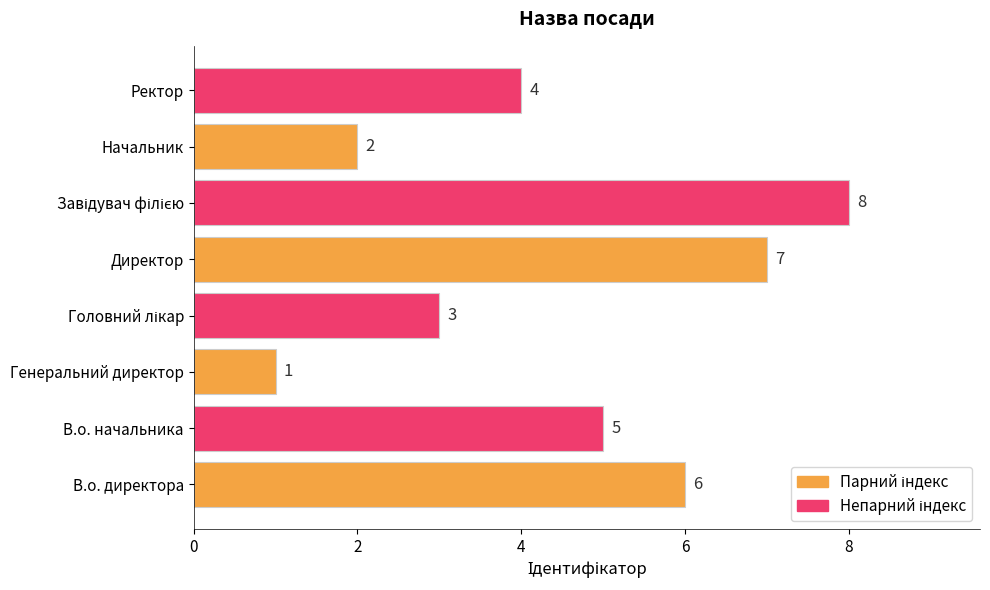

Does the chart contain any negative values?

No